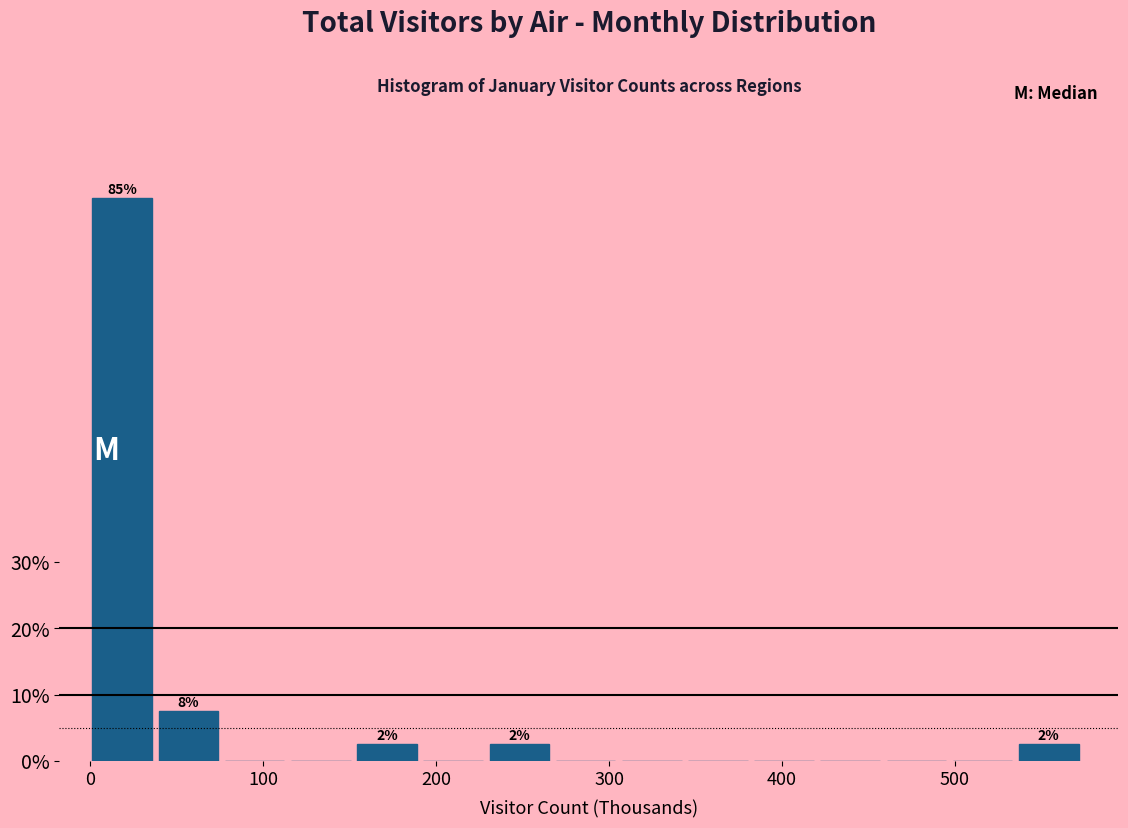

Read against the x-axis, roughly where is the centre of the tallest bar?

20